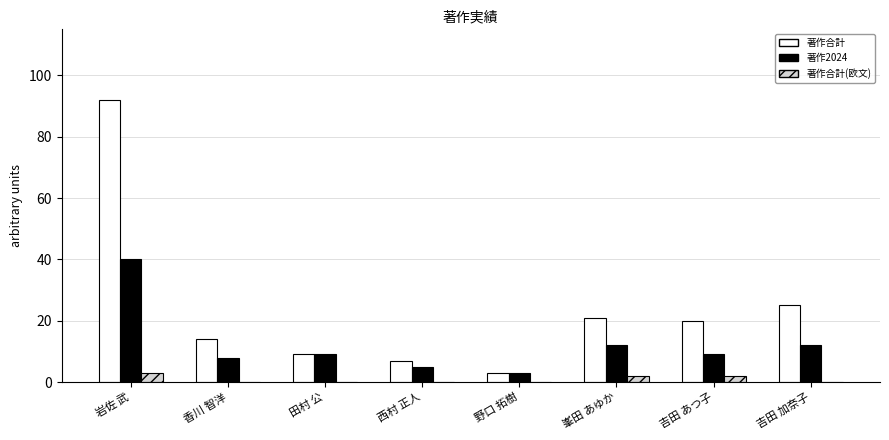

What is the sum of all 著作合計 values?

191